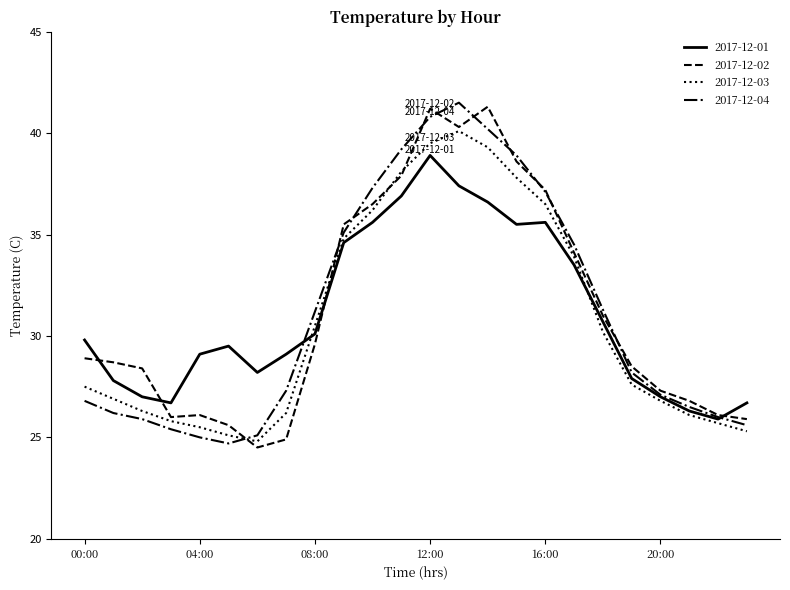

What is the highest value of the 2017-12-04 series?

41.5